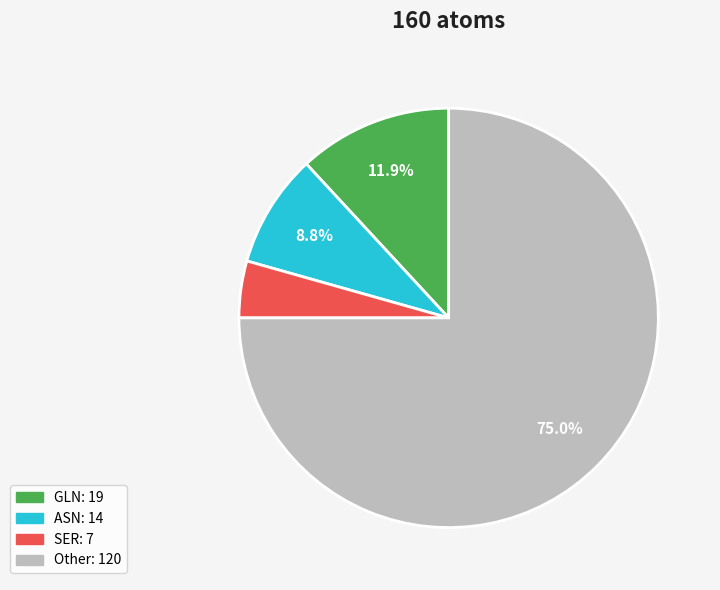

The GLN slice represents 18% of the pie. True or false?

False